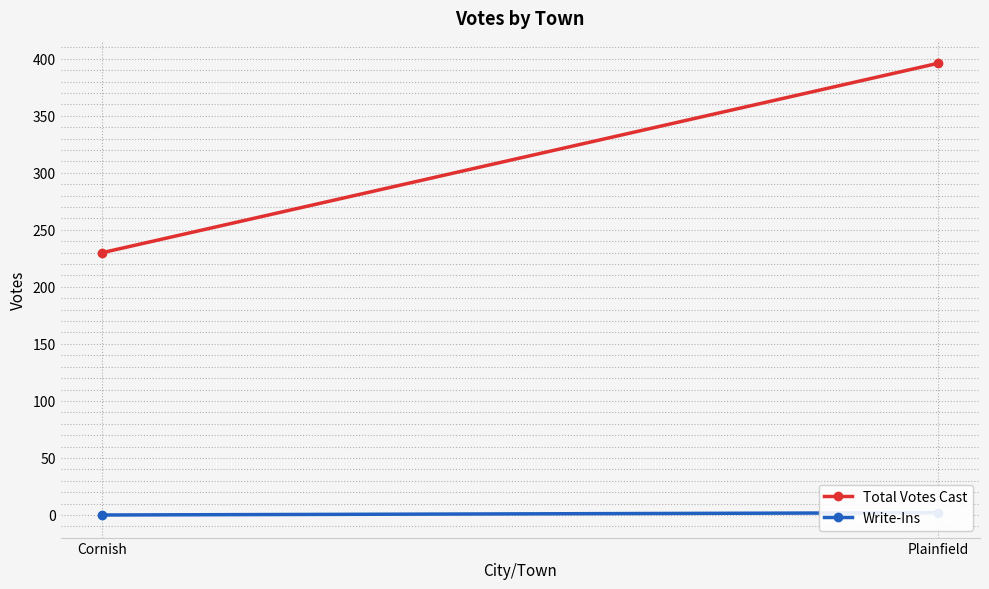

How many lines are shown in the chart?

2